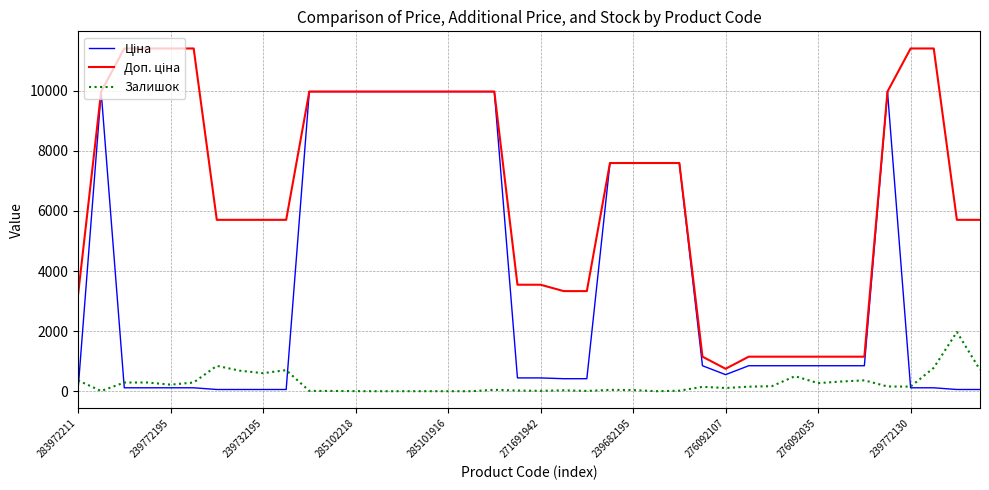

What is the maximum value shown in the chart?

11410.0